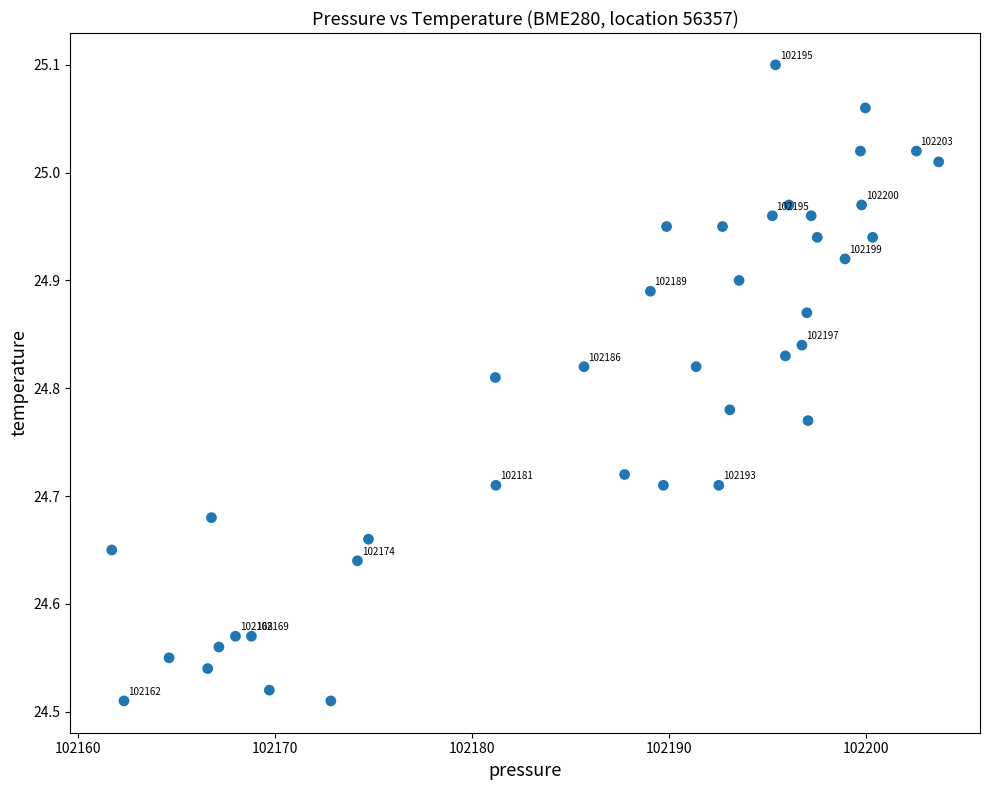

What is the range of Y values (max minus min)?

0.6